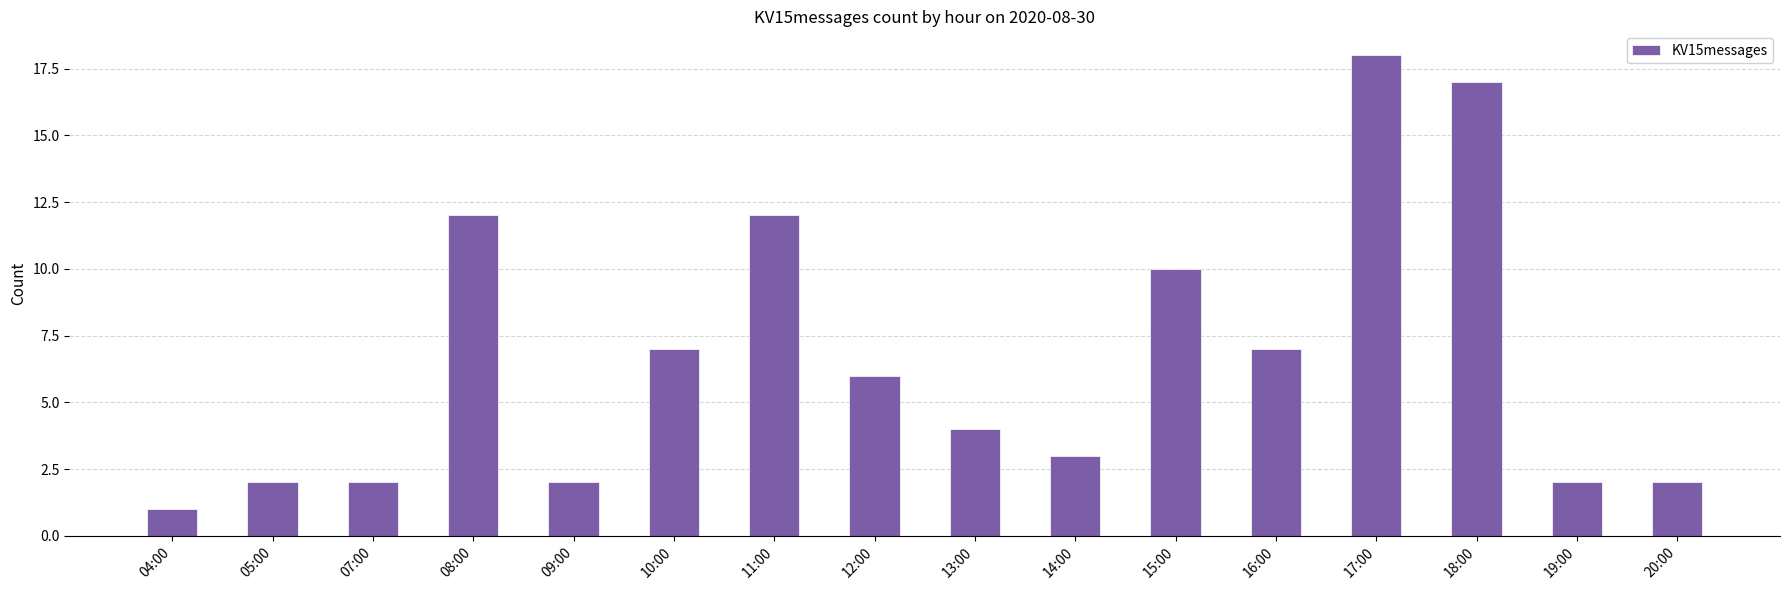

What is the ratio of the value at 04:00 to the value at 07:00?

0.5